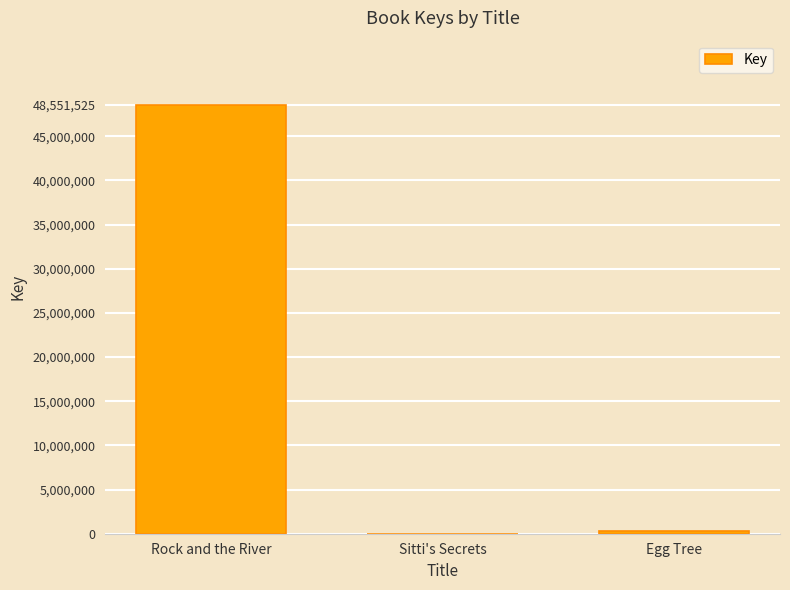

What is the maximum value shown in the chart?

48551525